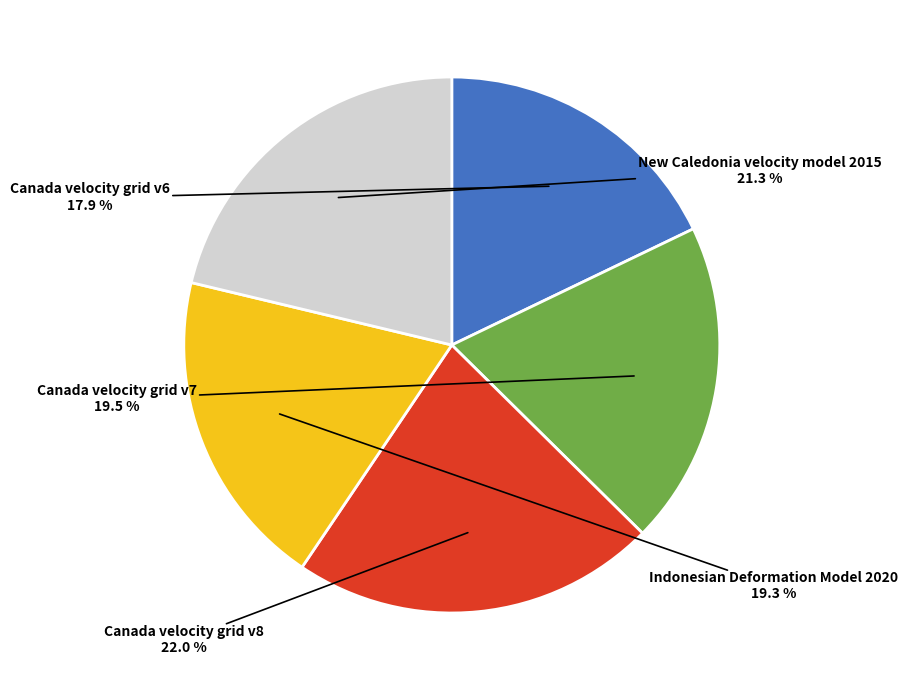

What is the largest slice in the pie chart?

Canada velocity grid v8